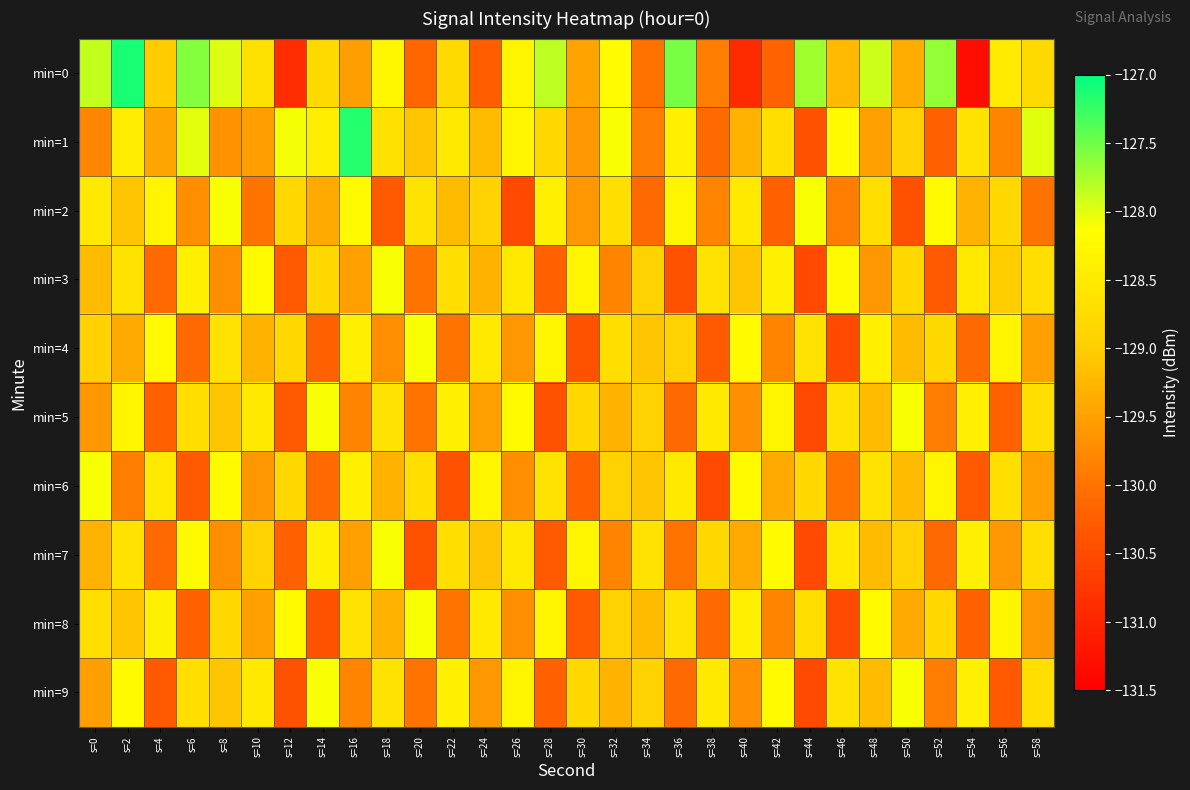

At which category is the sum across all series the highest?

s=2